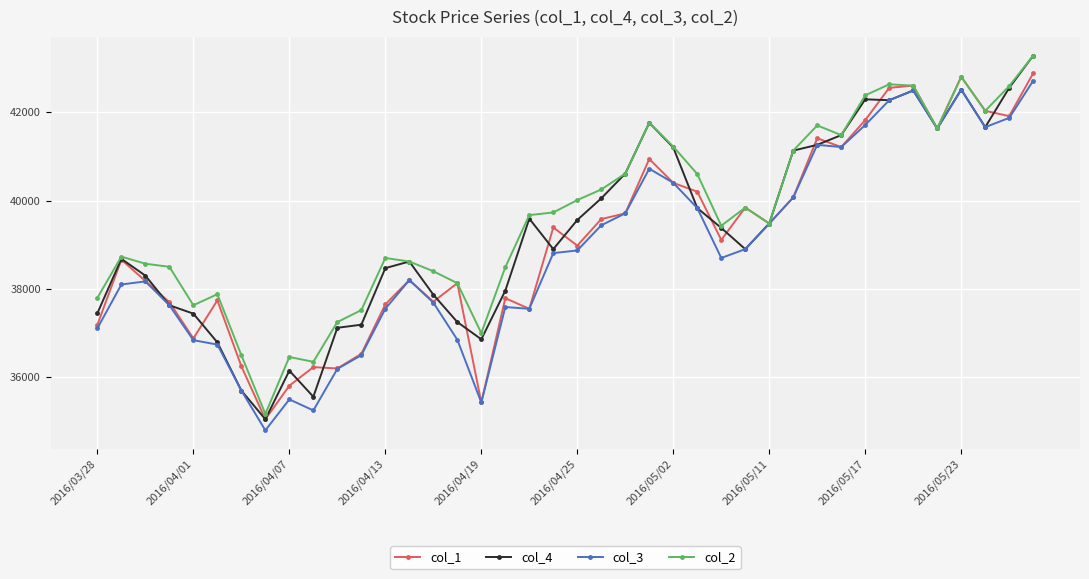

After their last crossing, which series has the higher values: col_1 or col_4?

col_4